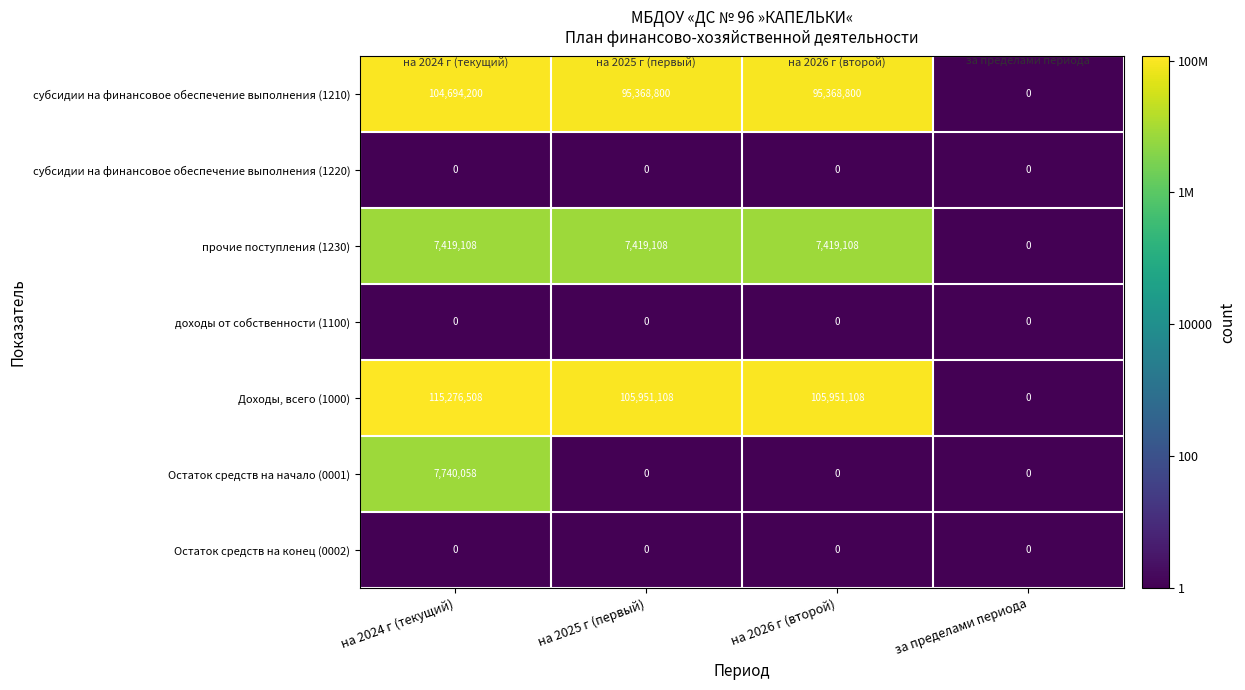

Count the Остаток средств на начало (0001) values in the range 0 to 7740058.

4